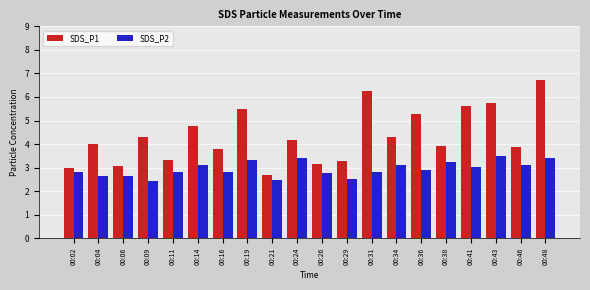

Rank the series by their average value, from highest to lowest.

SDS_P1, SDS_P2